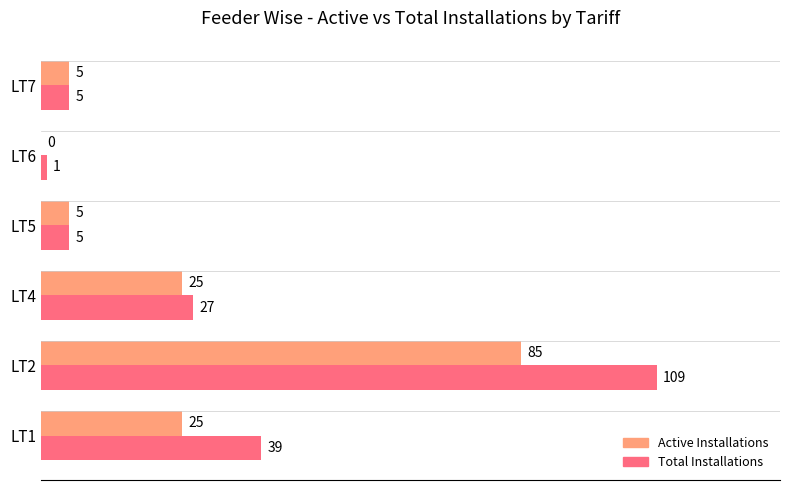

What is the highest value of the Total Installations series?

109